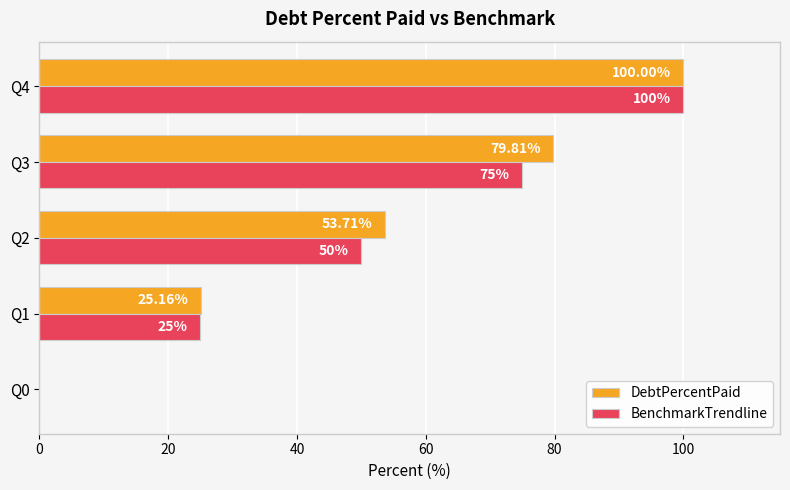

Between Q2 and Q4, which series saw the biggest shift?

BenchmarkTrendline